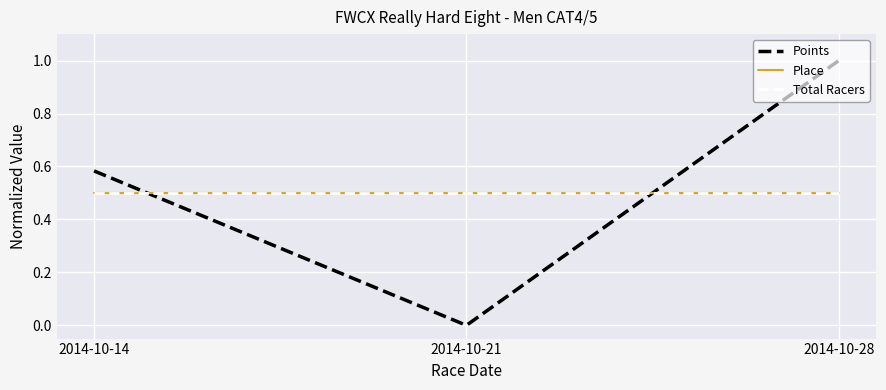

Reading right to left, list all the values displayed in this chart.

Points: 1.0	0.0	0.6
Place: 0.5	0.5	0.5
Total Racers: 0.5	0.5	0.5